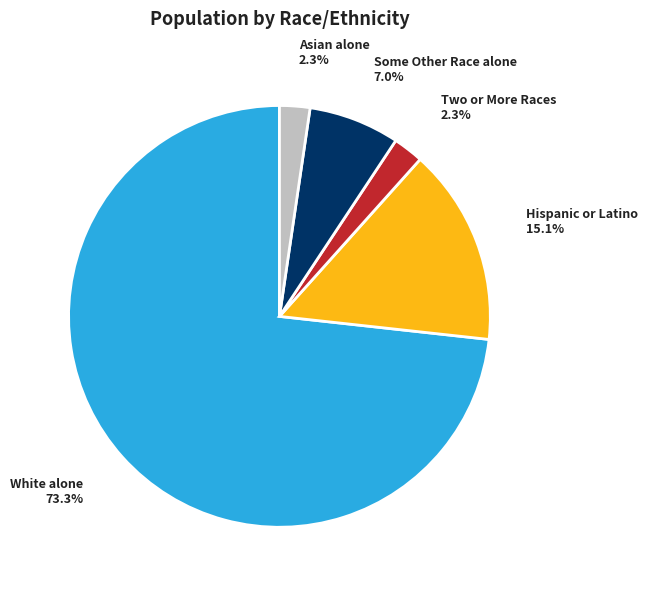

Does any single category account for the majority?

Yes